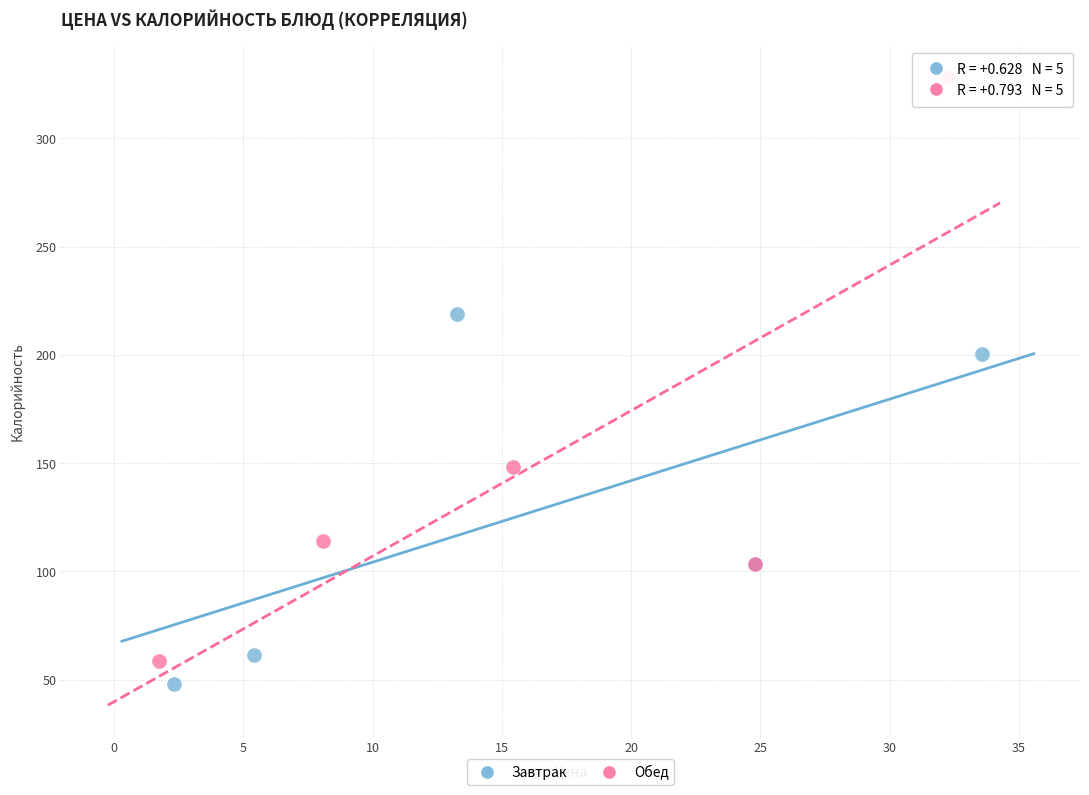

What are all the series names shown in the legend?

Завтрак, Обед